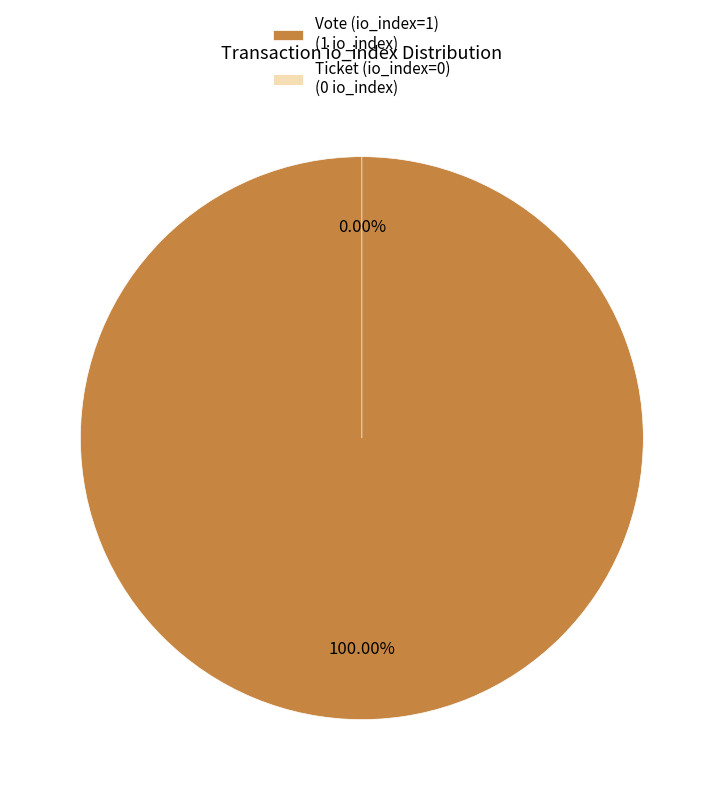

What percentage is the Vote (io_index=1) slice, to the nearest percent?

100%